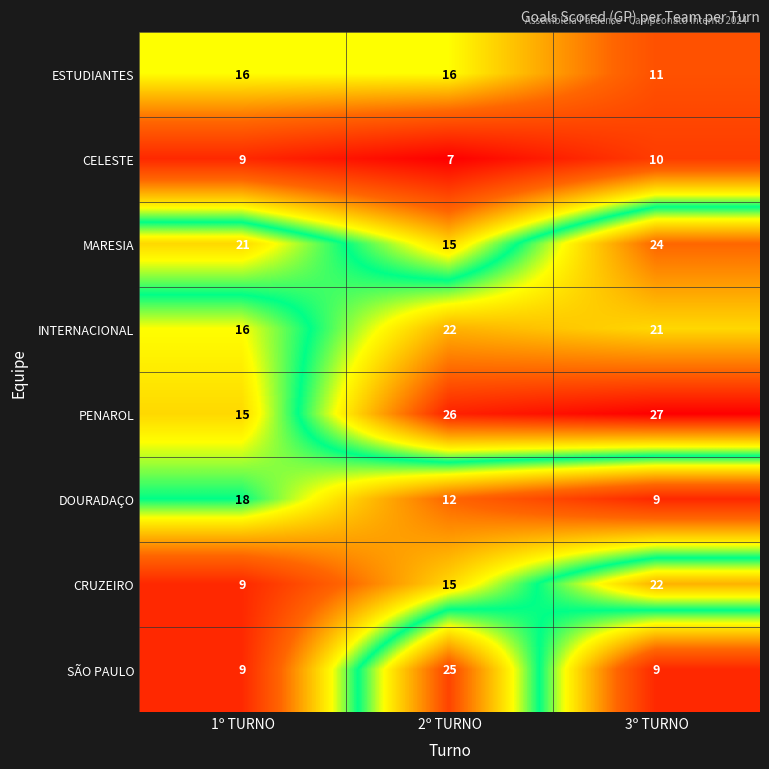

How many CELESTE values are between 7 and 10?

3